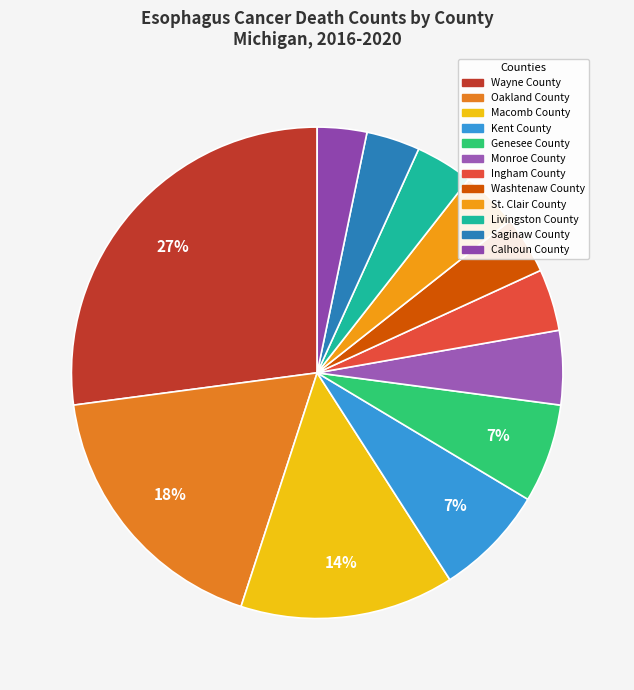

Count the number of slices in the pie.

12